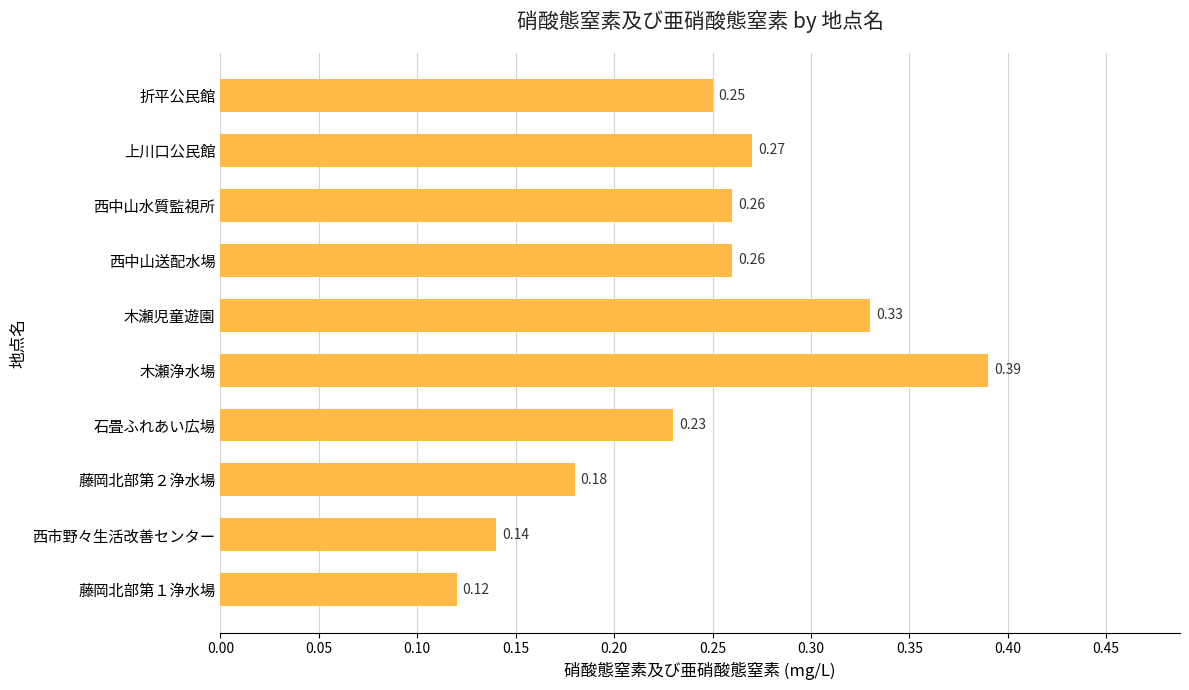

Count the values in the range 0 to 1.

10